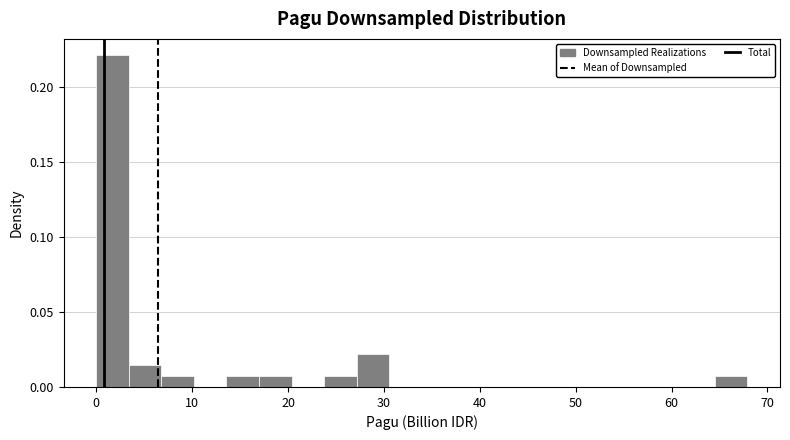

Read against the x-axis, roughly where is the centre of the tallest bar?

2